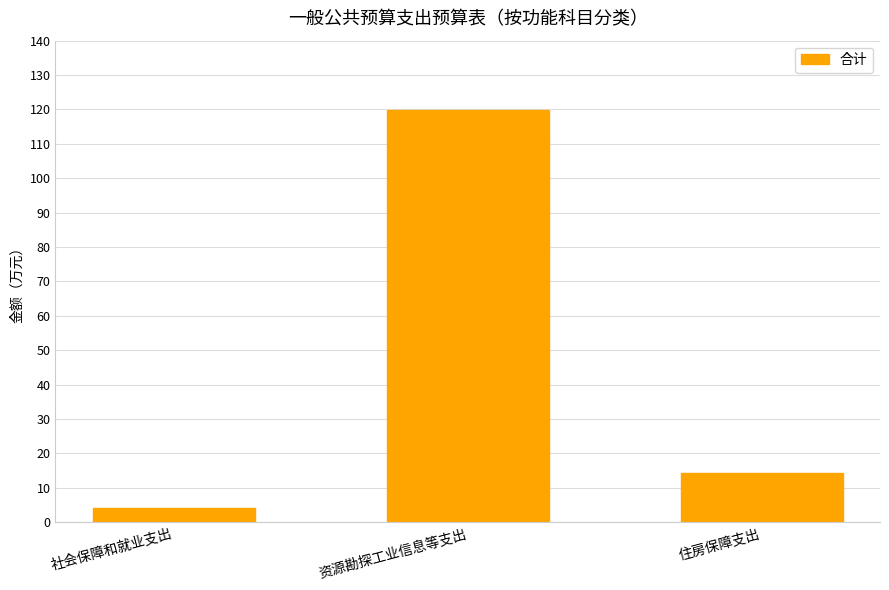

List the labels in order of value, smallest first.

社会保障和就业支出, 住房保障支出, 资源勘探工业信息等支出